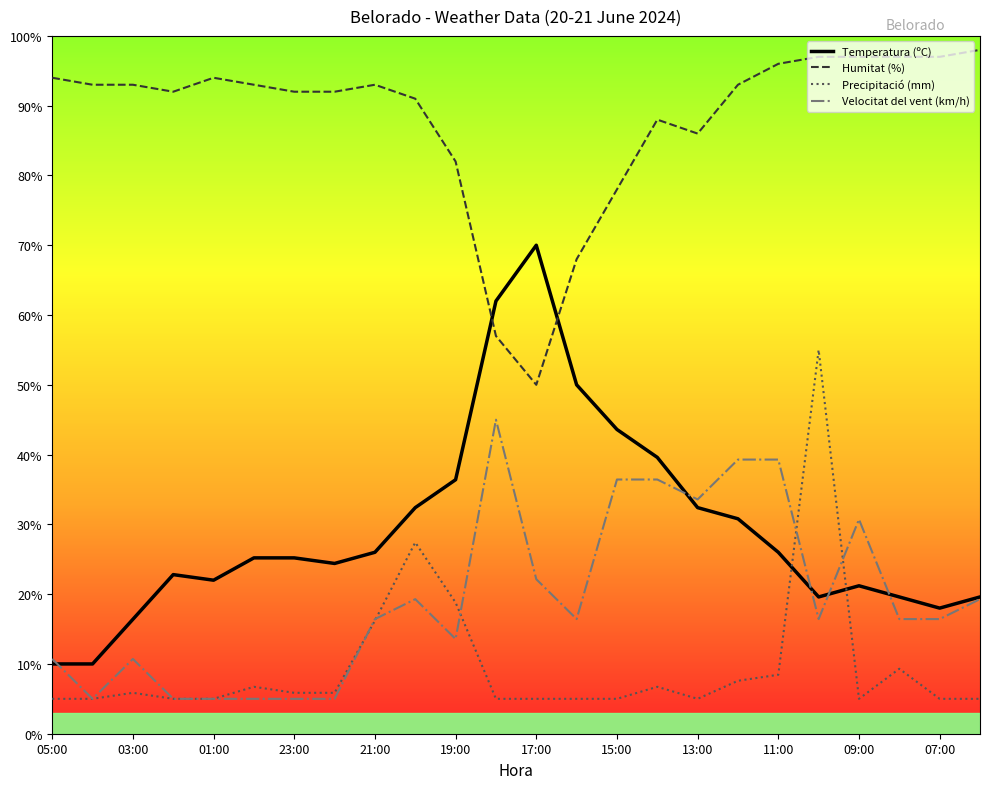

Does the chart display data point markers on the line(s)?

No